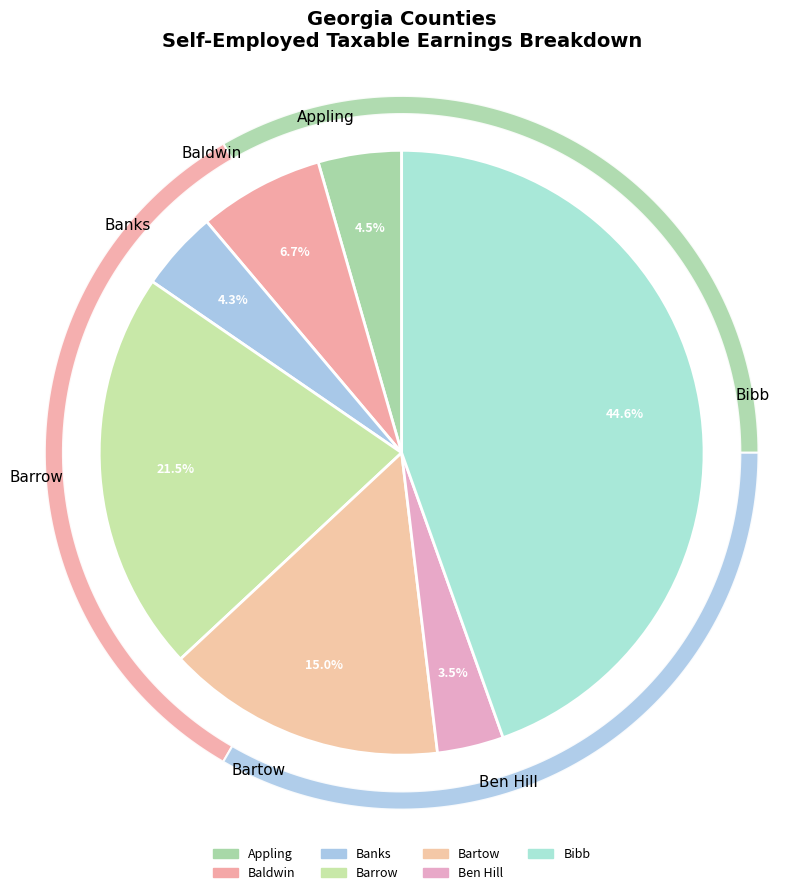

Is there a majority slice in this chart?

No